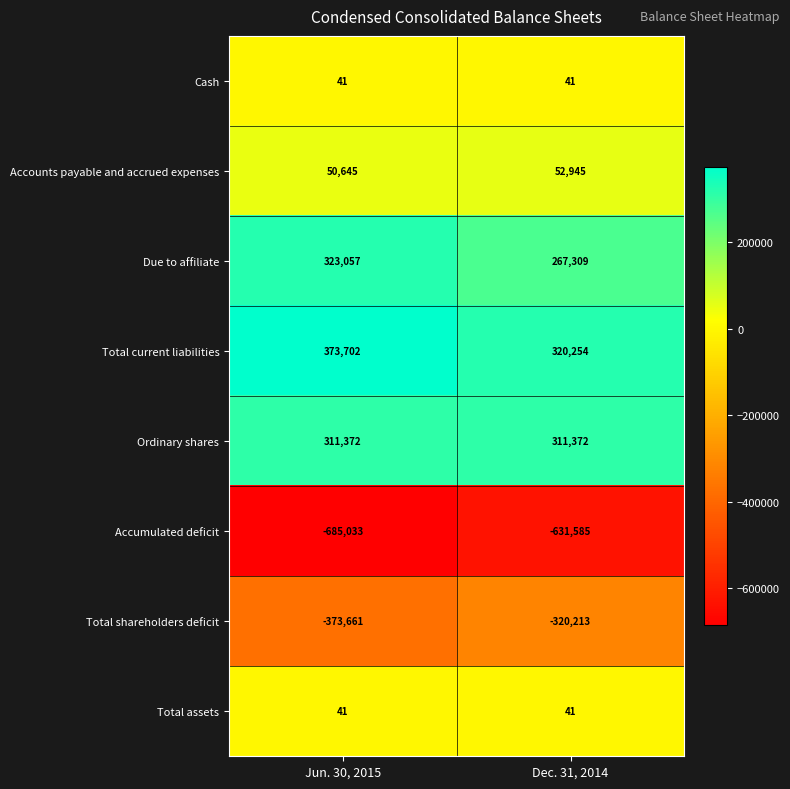

True or false: Accumulated deficit has a value of -183678 at Dec. 31, 2014.

False